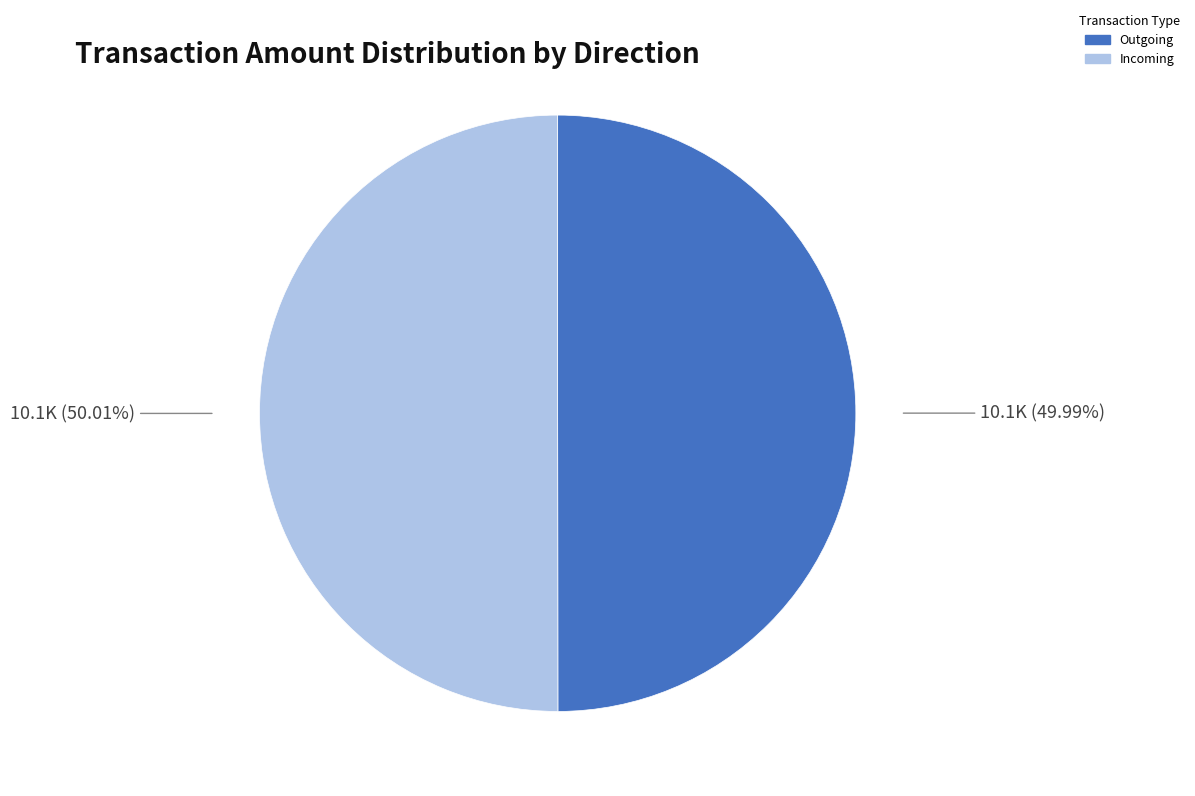

Approximately how many times larger is the value at Incoming compared to Outgoing?

1.0